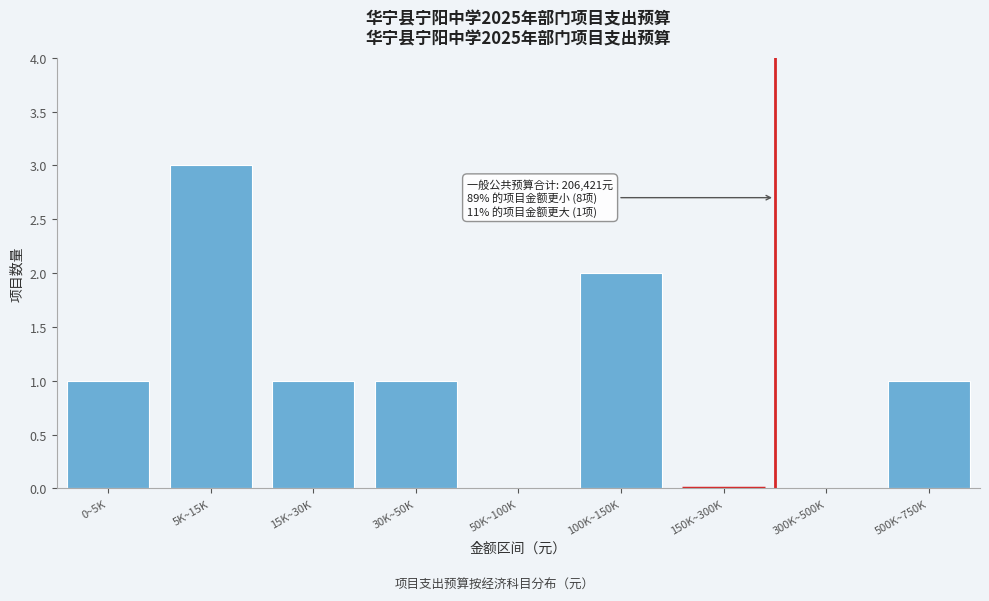

Reading left to right, extract all data points from this chart.

0~5K=1	5K~15K=3	15K~30K=1	30K~50K=1	50K~100K=0	100K~150K=2	150K~300K=0	300K~500K=0	500K~750K=1